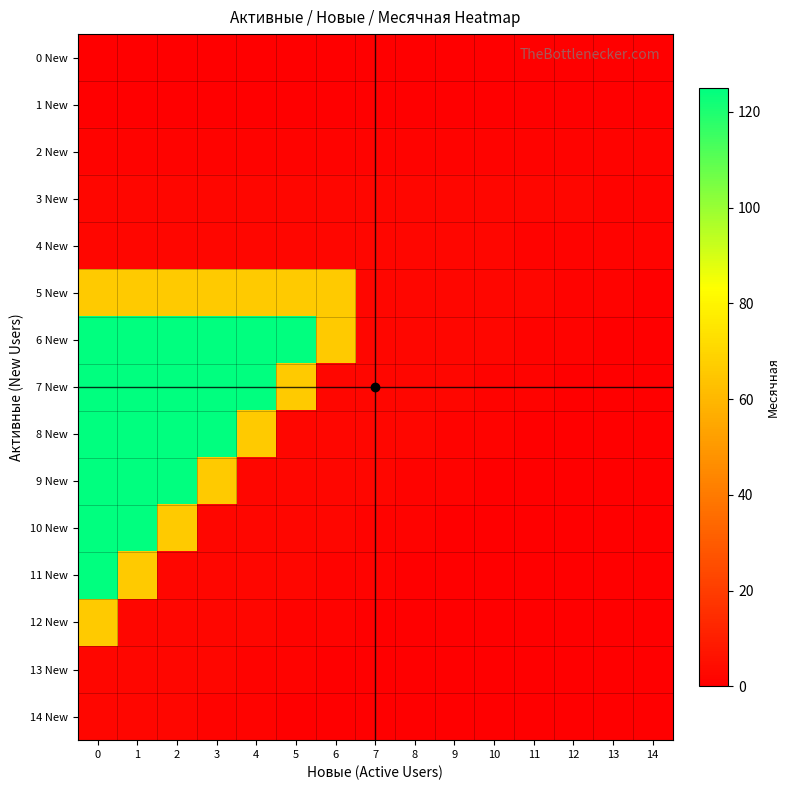

Reading left to right, extract all data points from this chart.

0 New: 0=0	1=0	2=0	3=0	4=0	5=0	6=0	7=0	8=0	9=0	10=0	11=0	12=0	13=0	14=0
1 New: 0=0	1=0	2=0	3=0	4=0	5=0	6=0	7=0	8=0	9=0	10=0	11=0	12=0	13=0	14=0
2 New: 0=1	1=1	2=1	3=1	4=1	5=1	6=1	7=1	8=1	9=1	10=1	11=1	12=1	13=1	14=1
3 New: 0=2	1=2	2=2	3=2	4=2	5=2	6=2	7=2	8=2	9=2	10=2	11=2	12=2	13=1	14=1
4 New: 0=2	1=2	2=2	3=2	4=2	5=2	6=2	7=2	8=2	9=2	10=2	11=1	12=1	13=1	14=1
5 New: 0=66	1=66	2=66	3=66	4=66	5=66	6=66	7=2	8=2	9=2	10=2	11=2	12=1	13=1	14=0
6 New: 0=125	1=125	2=125	3=125	4=125	5=125	6=66	7=2	8=2	9=2	10=2	11=1	12=1	13=0	14=0
7 New: 0=125	1=125	2=125	3=125	4=125	5=66	6=2	7=2	8=2	9=2	10=1	11=1	12=0	13=0	14=0
8 New: 0=125	1=125	2=125	3=125	4=66	5=2	6=2	7=2	8=2	9=1	10=1	11=0	12=0	13=0	14=0
9 New: 0=125	1=125	2=125	3=66	4=2	5=2	6=2	7=2	8=1	9=1	10=0	11=0	12=0	13=0	14=0
10 New: 0=125	1=125	2=66	3=2	4=2	5=2	6=2	7=1	8=1	9=0	10=0	11=0	12=0	13=0	14=0
11 New: 0=125	1=66	2=2	3=2	4=2	5=2	6=1	7=1	8=0	9=0	10=0	11=0	12=0	13=0	14=0
12 New: 0=66	1=2	2=2	3=2	4=2	5=1	6=1	7=0	8=0	9=0	10=0	11=0	12=0	13=0	14=0
13 New: 0=2	1=2	2=2	3=2	4=1	5=1	6=0	7=0	8=0	9=0	10=0	11=0	12=0	13=0	14=0
14 New: 0=2	1=2	2=2	3=1	4=1	5=0	6=0	7=0	8=0	9=0	10=0	11=0	12=0	13=0	14=0